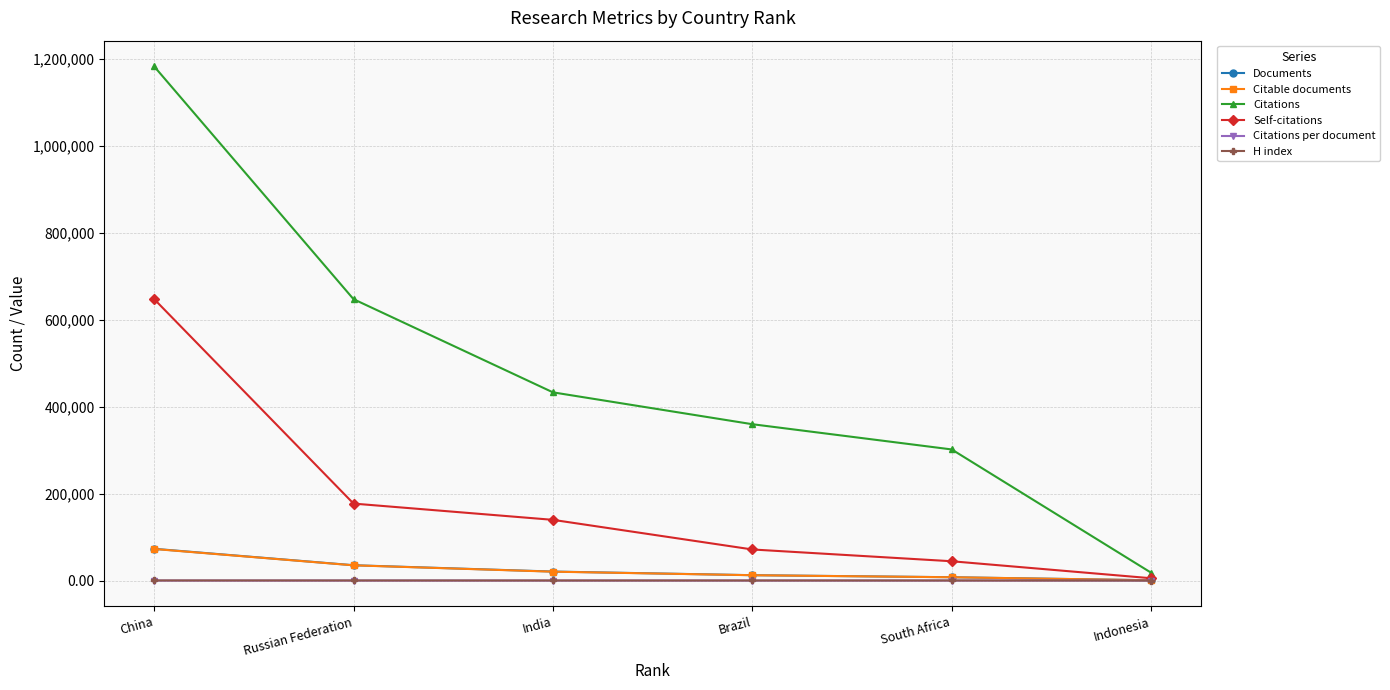

Where does the Self-citations series first go above 139632?

China